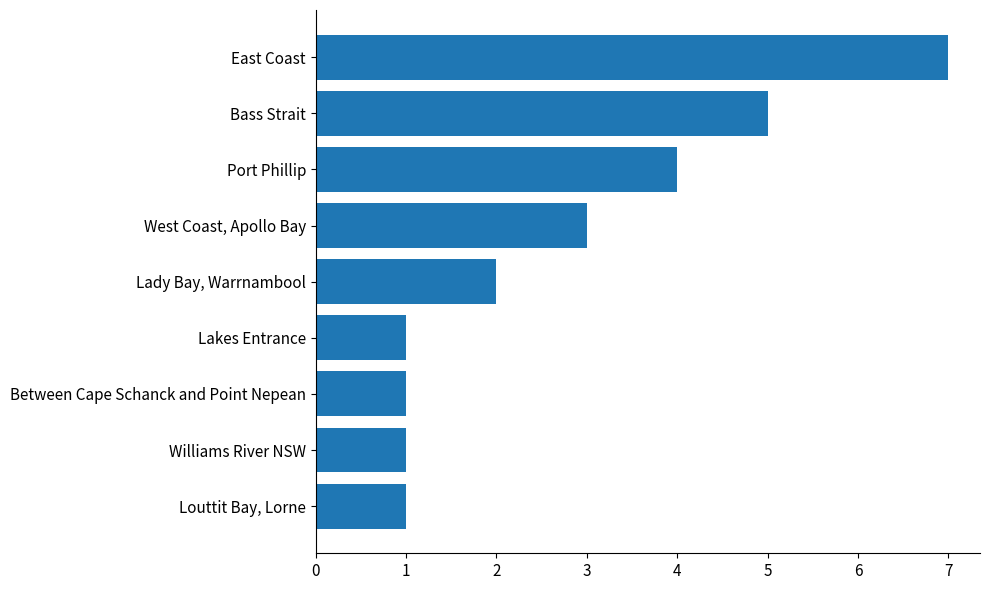

Where is the data nearest to the value 4?

Port Phillip